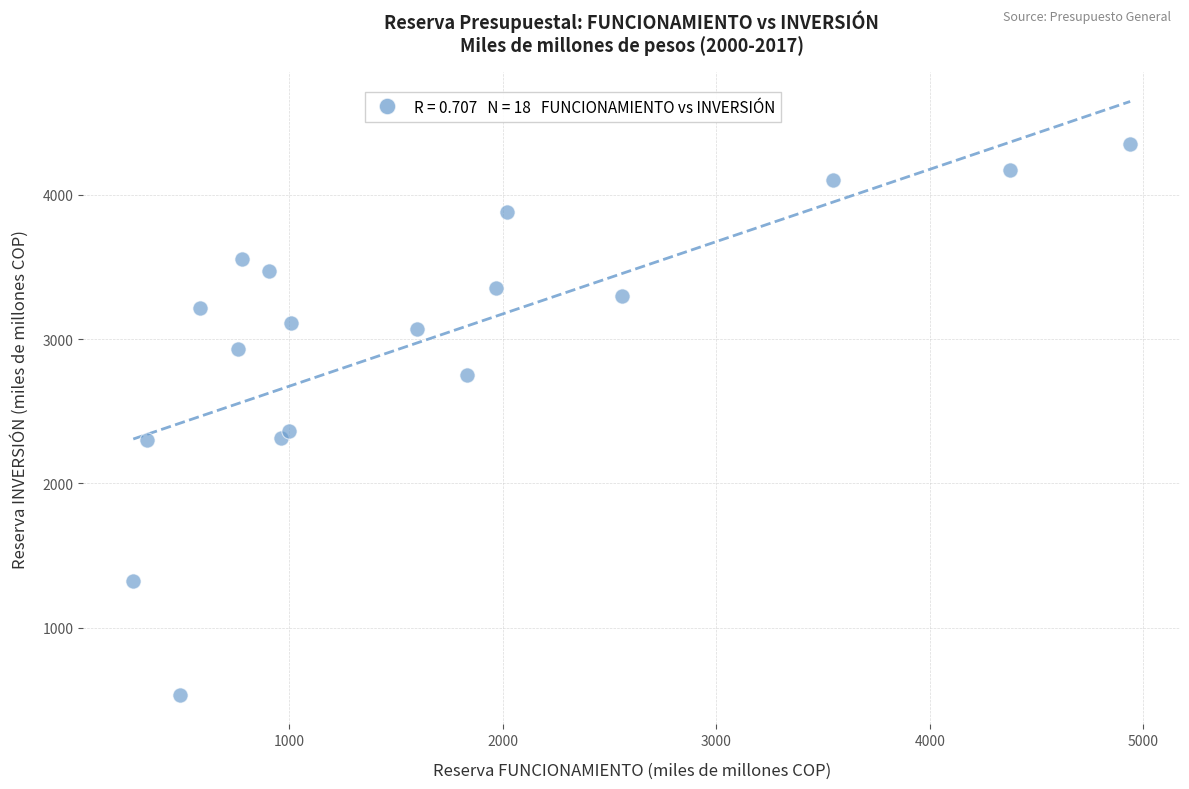

What Y value in the scatter plot is closest to 2442?

2364.5